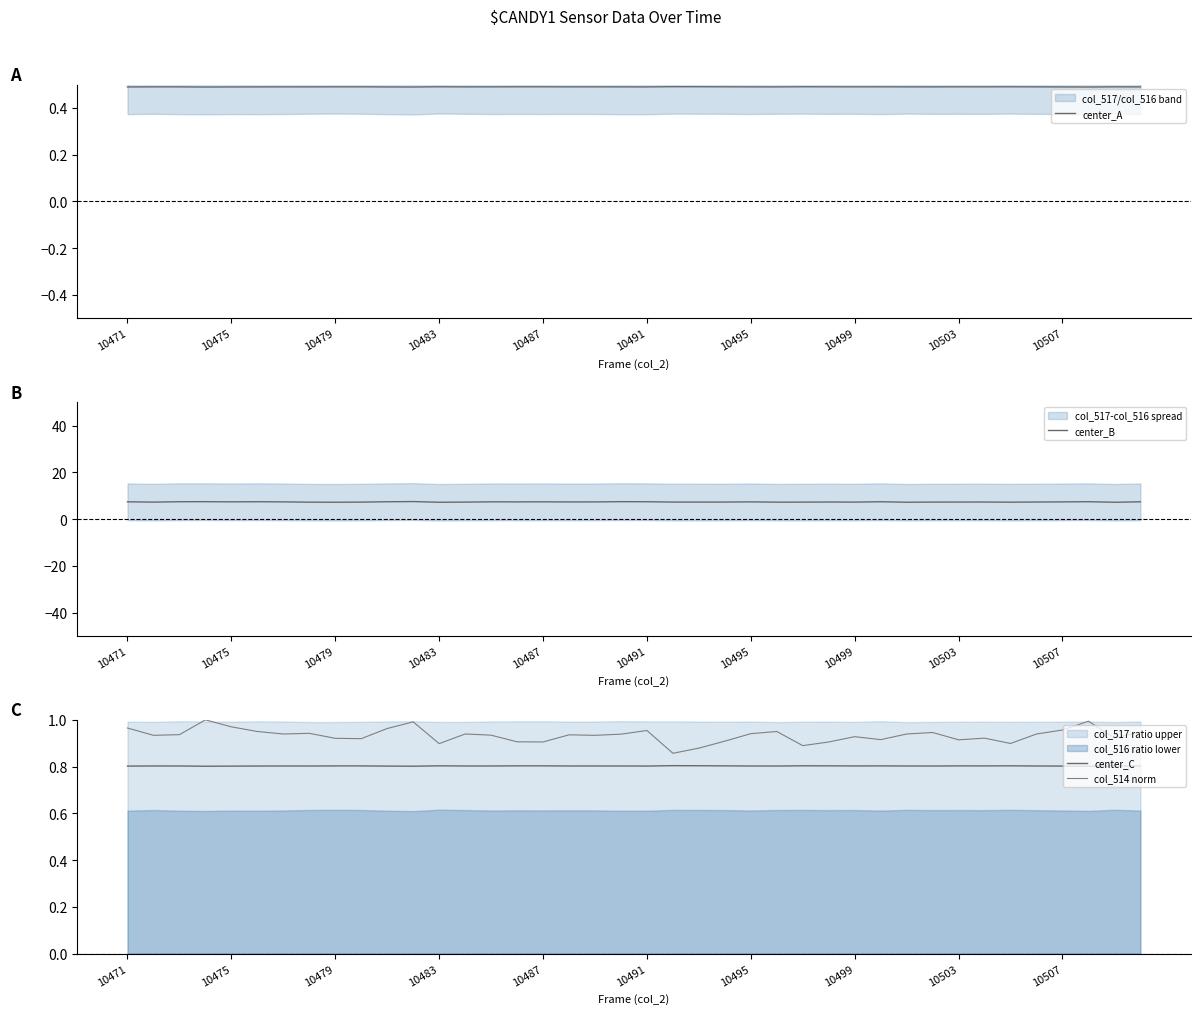

Does the chart display data point markers on the line(s)?

No